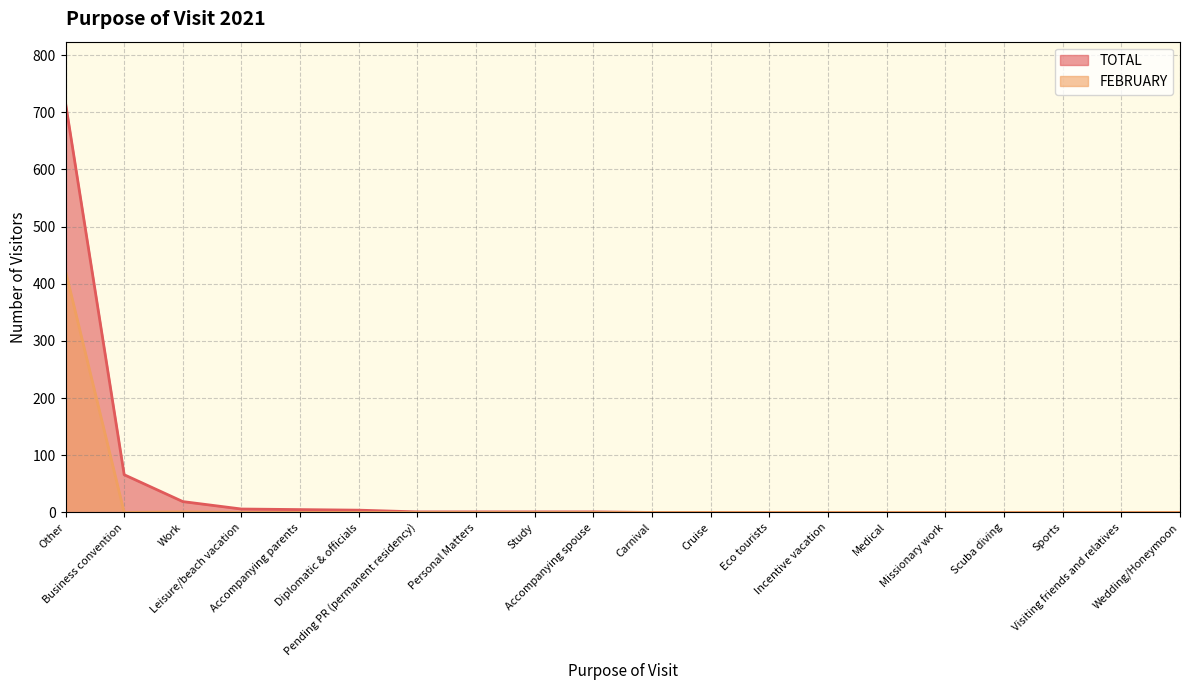

What are all the series names shown in the legend?

TOTAL, FEBRUARY